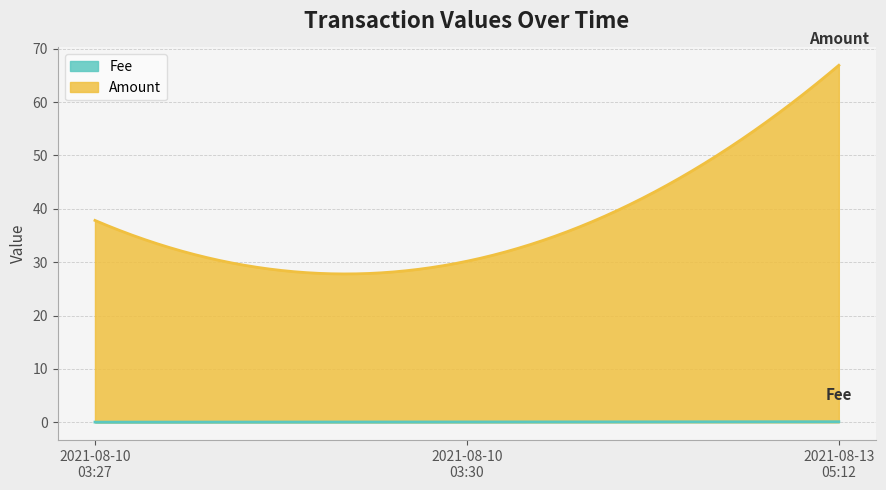

How many Fee values are between 0 and 1?

3